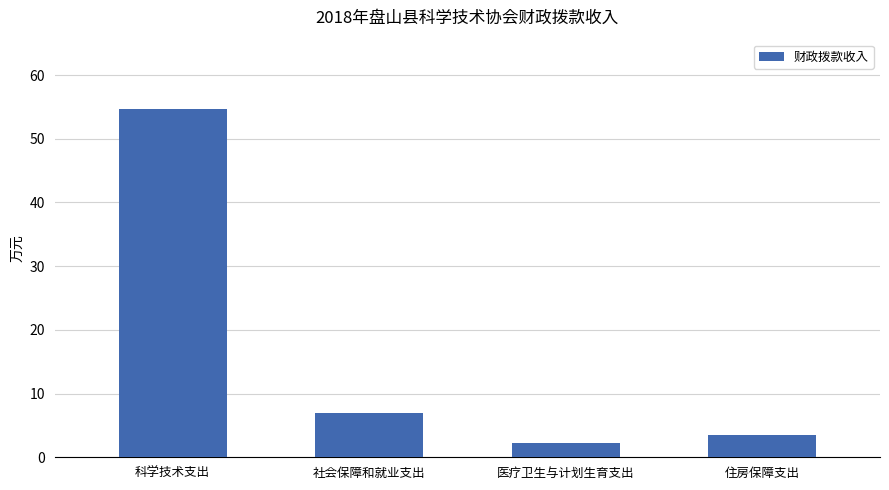

List the labels in order of value, smallest first.

医疗卫生与计划生育支出, 住房保障支出, 社会保障和就业支出, 科学技术支出